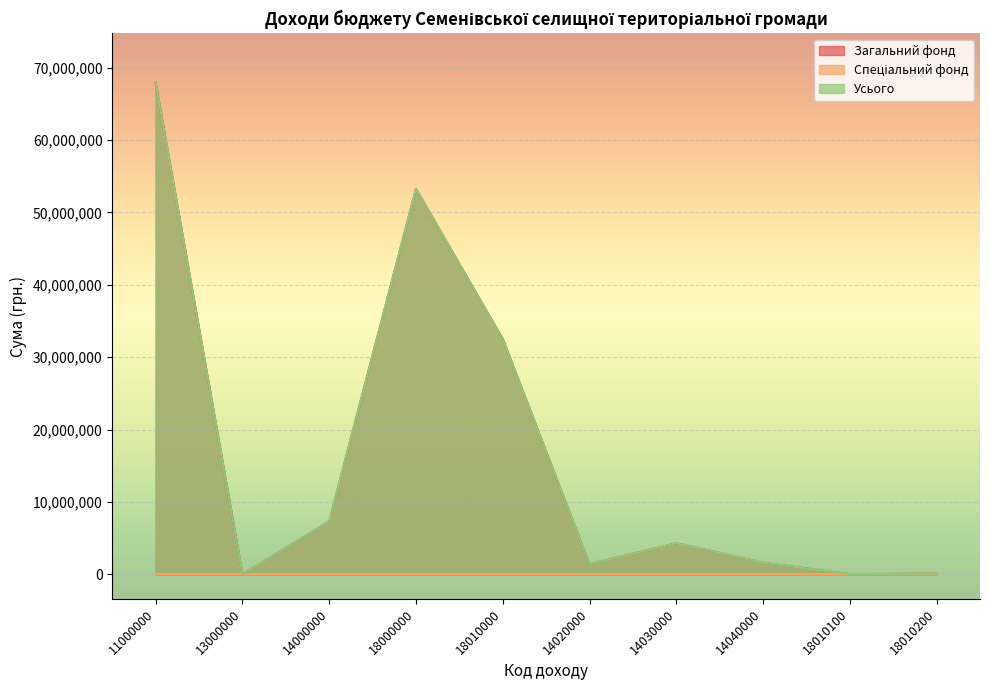

Which label corresponds to the largest value in the chart?

11000000